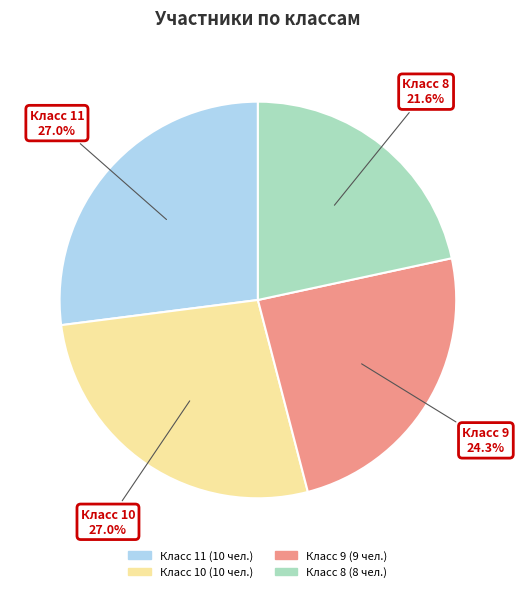

True or false: Класс 11 accounts for 37% of the total.

False